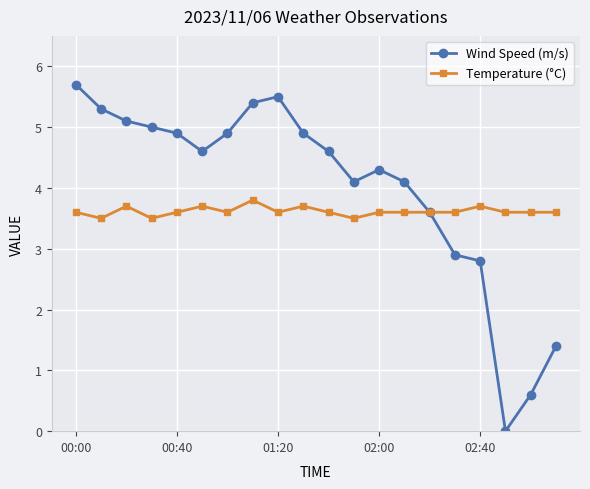

How many Temperature (°C) values are between 3 and 4?

20